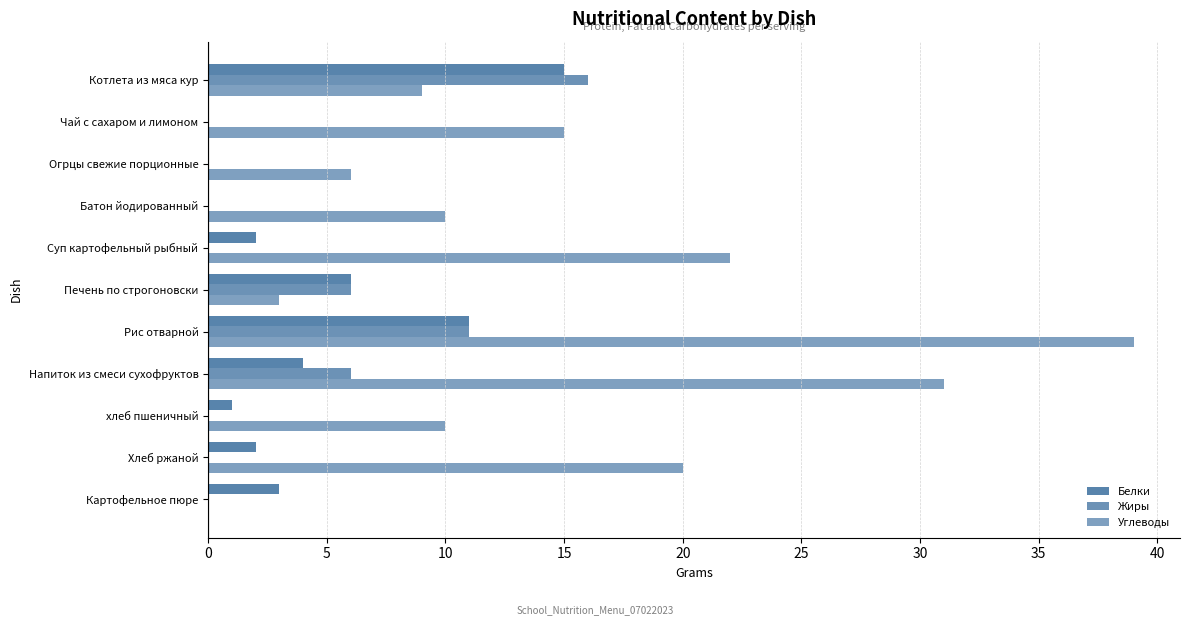

How many values in Углеводы are above zero?

10